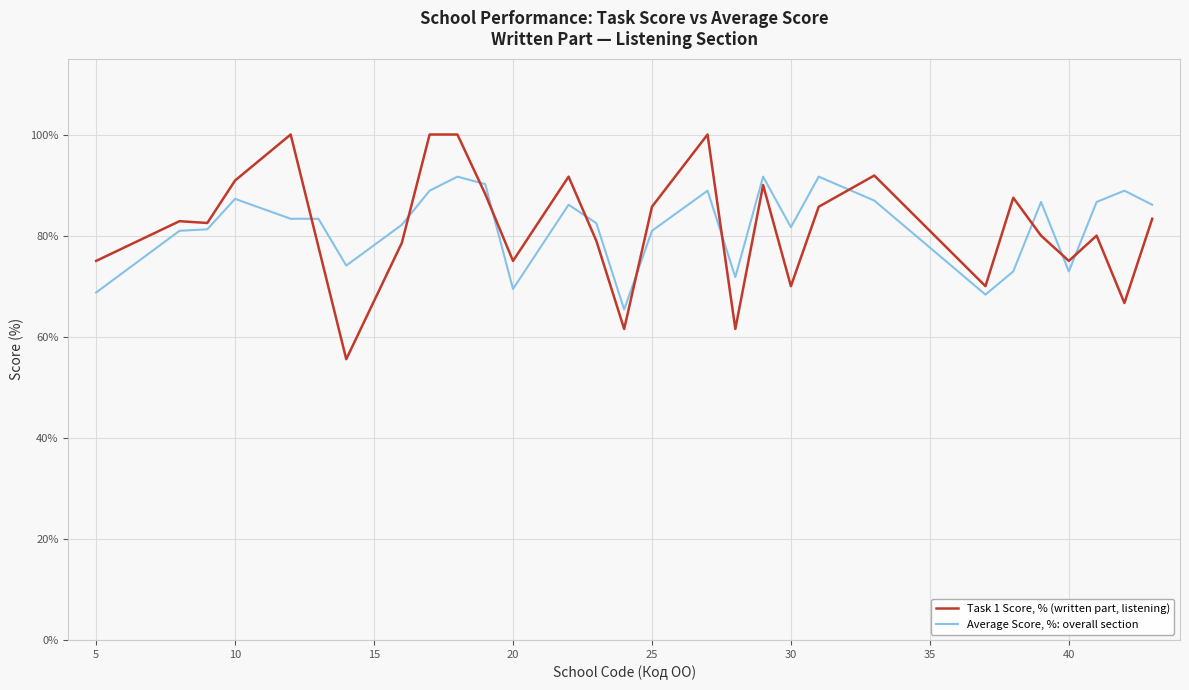

Which series has the largest range (max minus min)?

Task 1 Score, % (written part, listening)